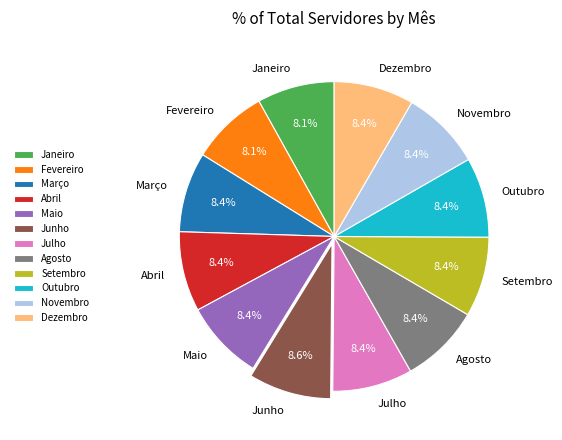

What percentage is the Maio slice, to the nearest percent?

8%